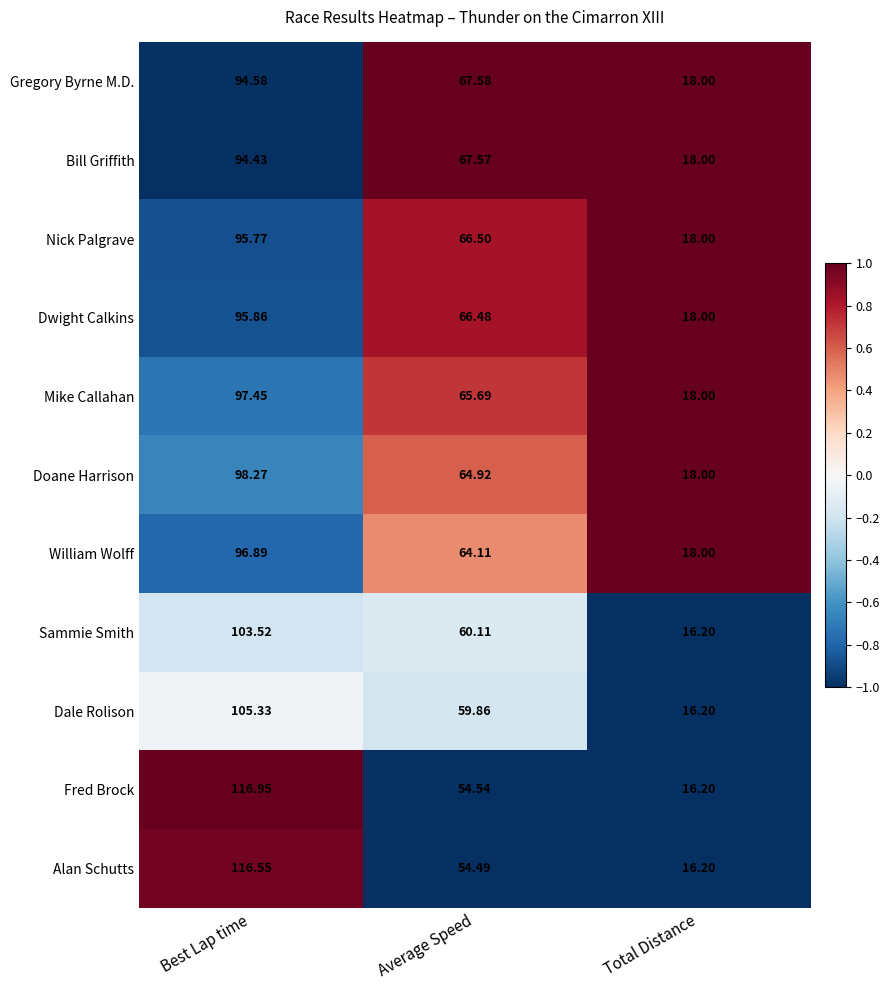

Which series has the largest total across all categories?

Fred Brock